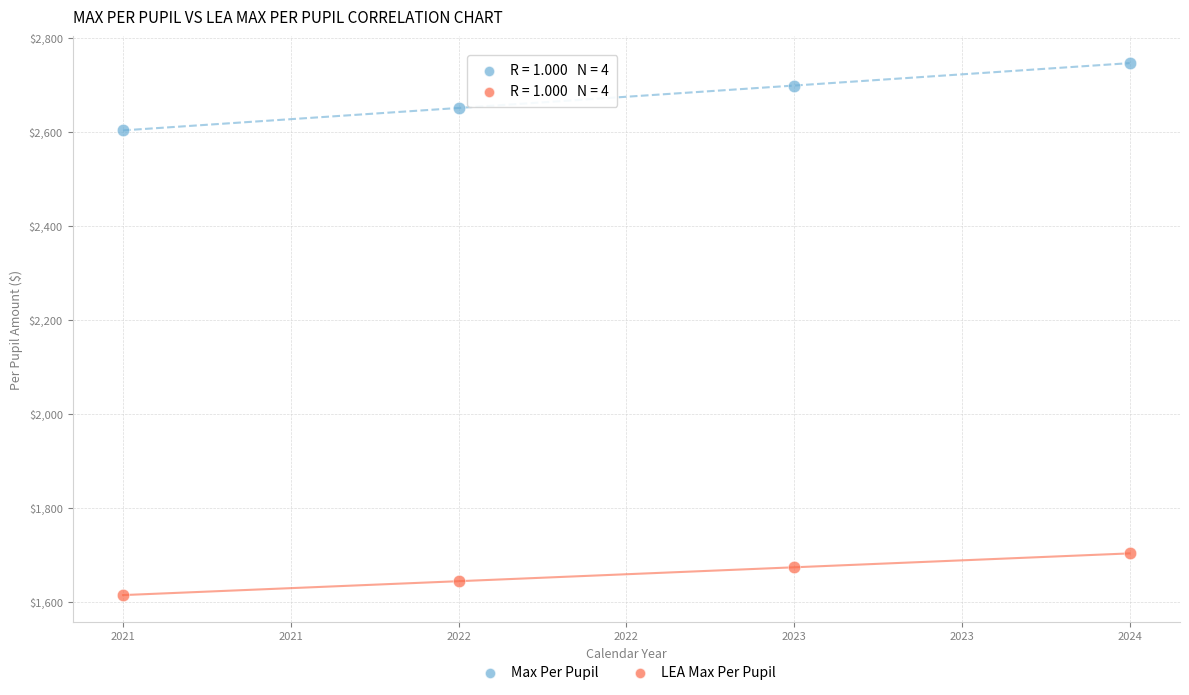

Which series reaches the maximum Y coordinate?

Max Per Pupil